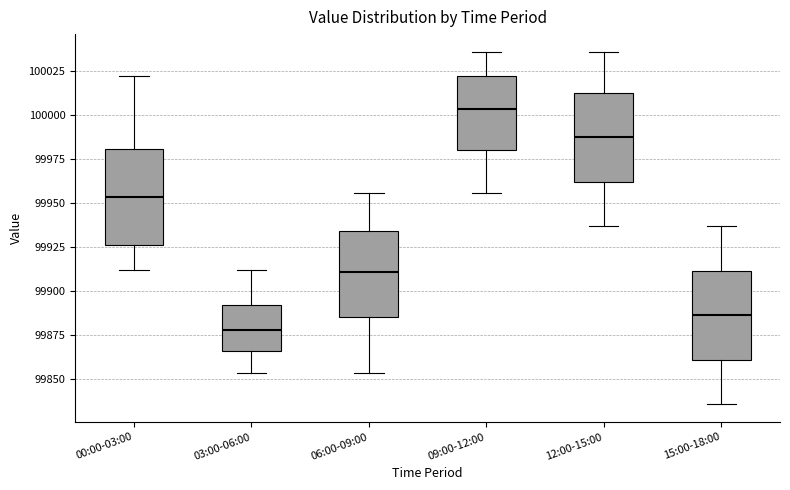

Reading left to right, transcribe this box plot: for each box, give where its median line is, the range the box spans, and where its two whiskers end, as read against the y-axis. The values are not printed on the chart, so give them approximately, as read against the axis.

00:00-03:00: median 99955, box 99925 to 99980, whiskers 99910 to 100025
03:00-06:00: median 99880, box 99865 to 99890, whiskers 99855 to 99910
06:00-09:00: median 99910, box 99885 to 99935, whiskers 99855 to 99955
09:00-12:00: median 100005, box 99980 to 100025, whiskers 99955 to 100035
12:00-15:00: median 99990, box 99960 to 100015, whiskers 99935 to 100035
15:00-18:00: median 99885, box 99860 to 99910, whiskers 99835 to 99935